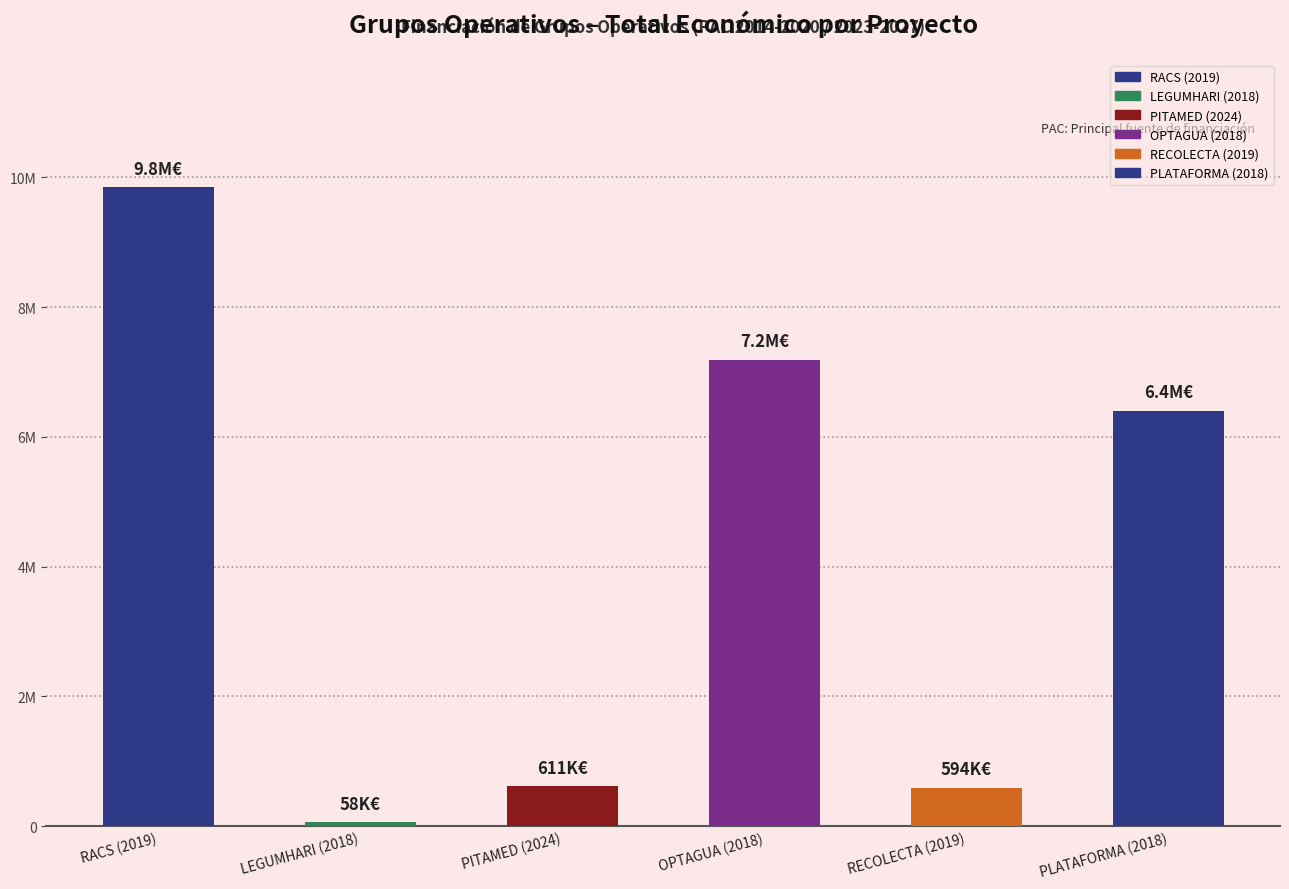

Approximately how many times larger is the value at RACS (2019) compared to PITAMED (2024)?

16.1